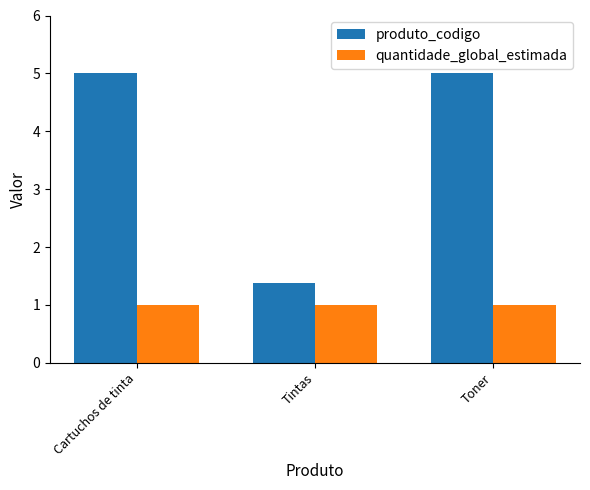

Reading left to right, list all the values displayed in this chart.

produto_codigo: Cartuchos de tinta=5.0	Tintas=1.4	Toner=5.0
quantidade_global_estimada: Cartuchos de tinta=1.0	Tintas=1.0	Toner=1.0